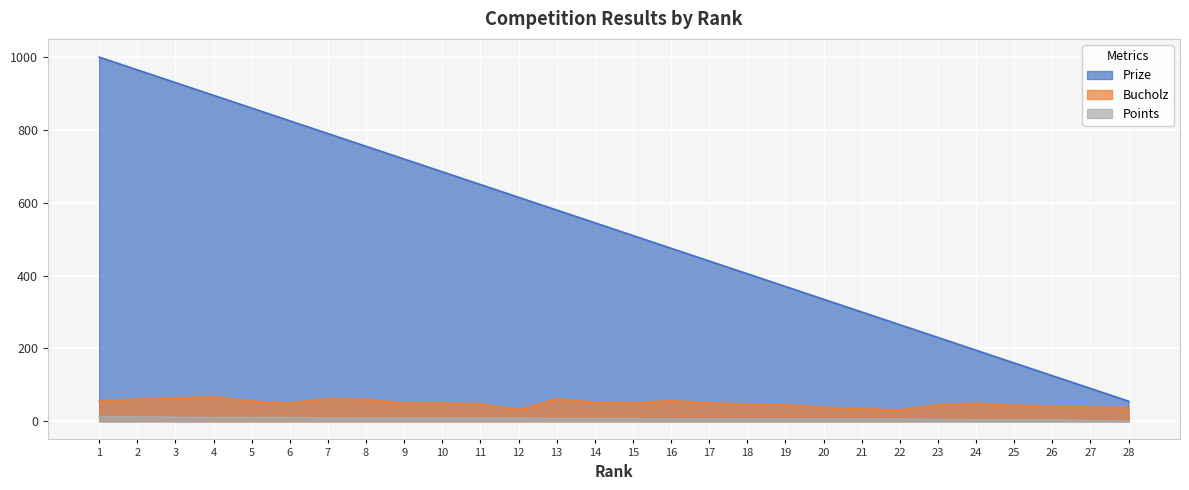

How many lines are shown in the chart?

3